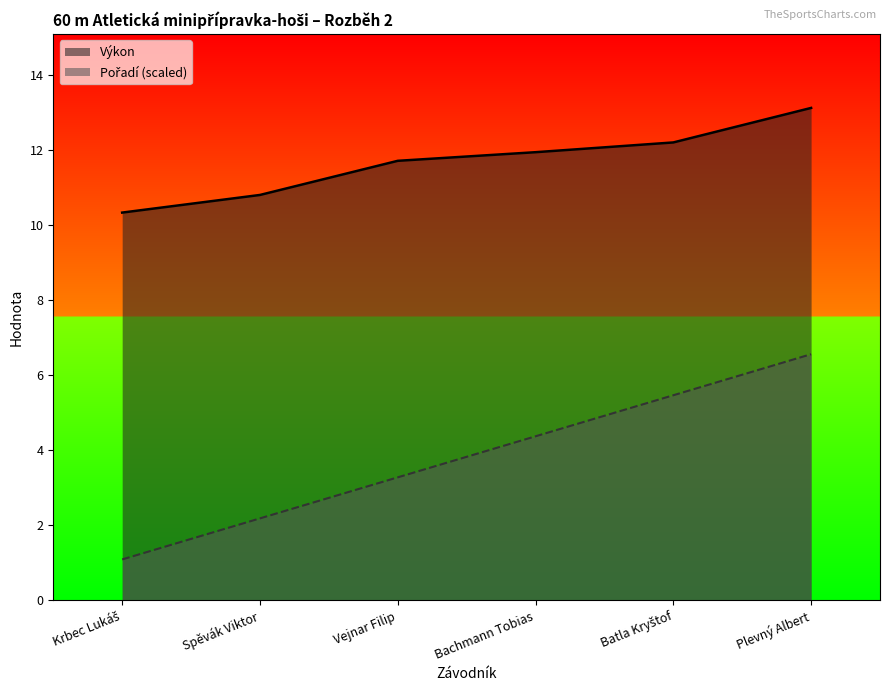

Is it true that Výkon equals 10.3 at Krbec Lukáš?

True